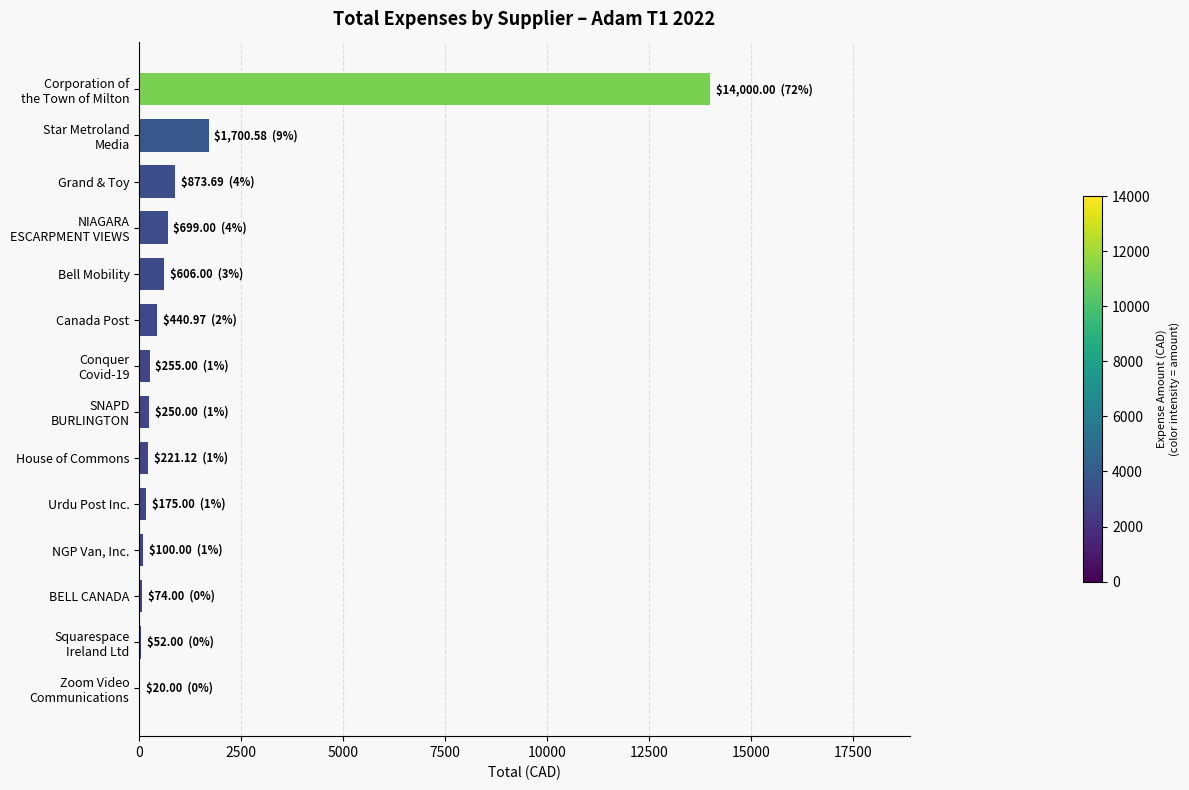

What is the maximum value shown in the chart?

14000.0